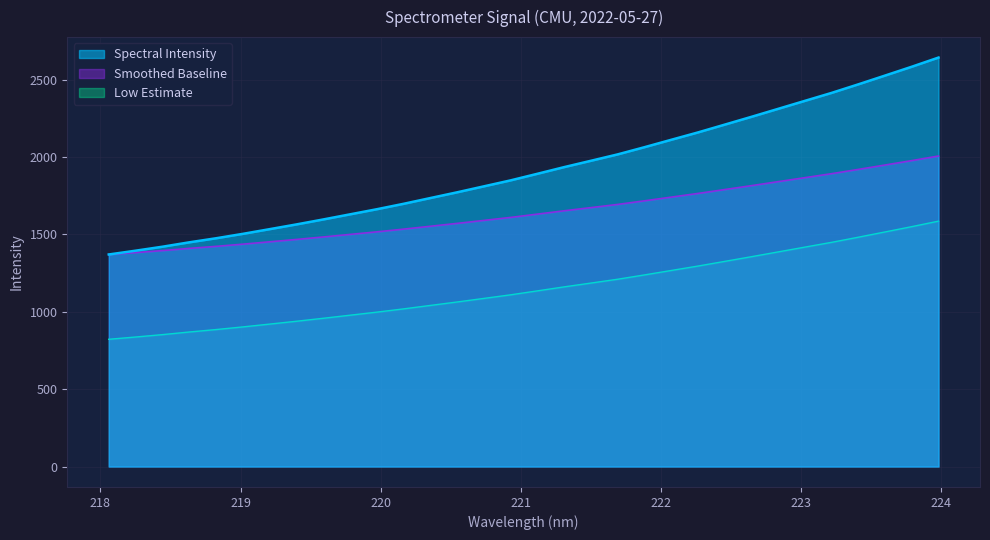

What is the label of the 4th point from the left?

218.6332